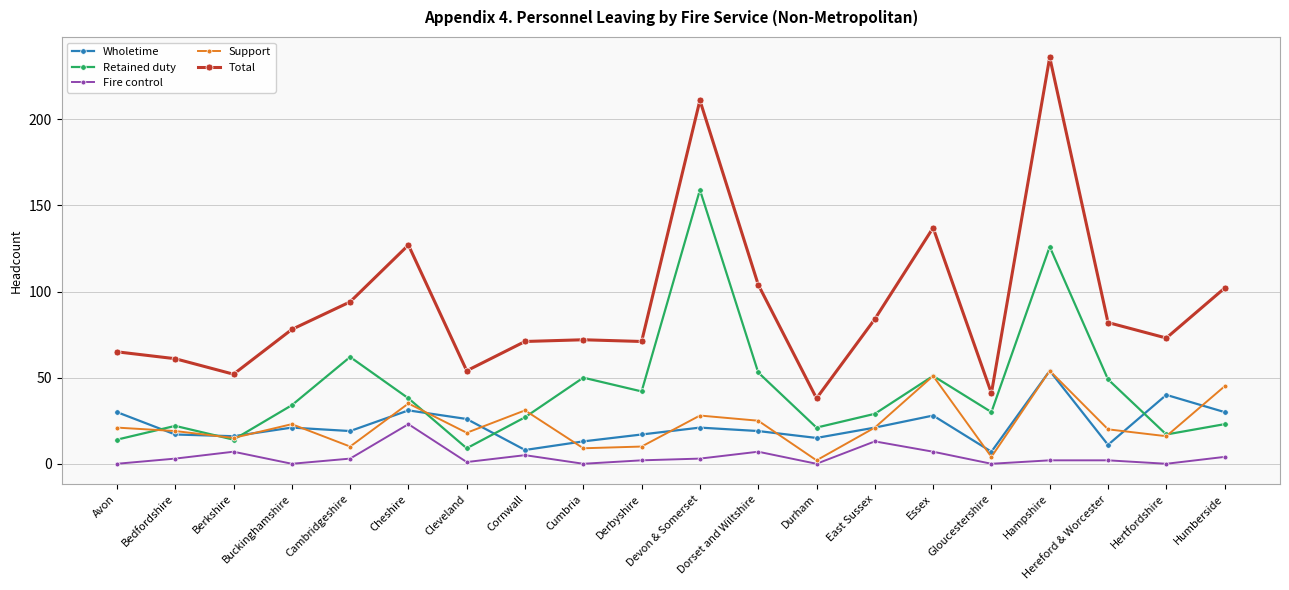

Which series has the largest range (max minus min)?

Total